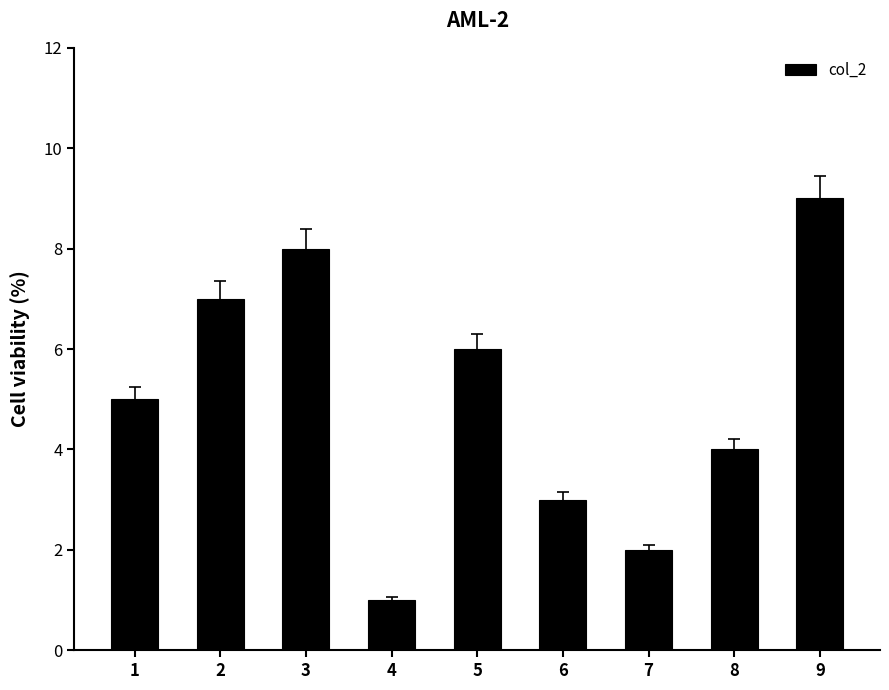

Approximately how many times larger is the value at 2 compared to 3?

0.9